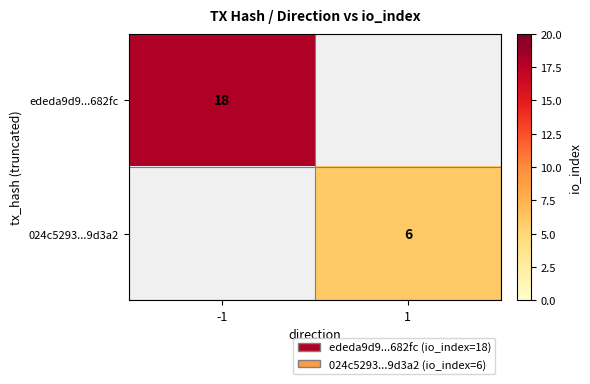

The ededa9d9...682fc series shows 4 at -1. True or false?

False